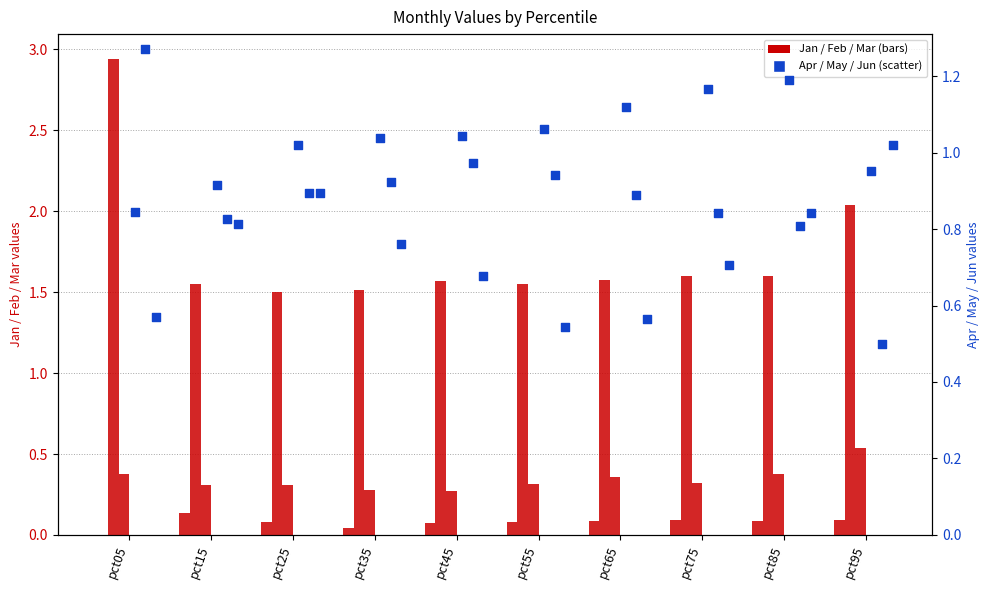

At which category is the sum across all series the highest?

pct05